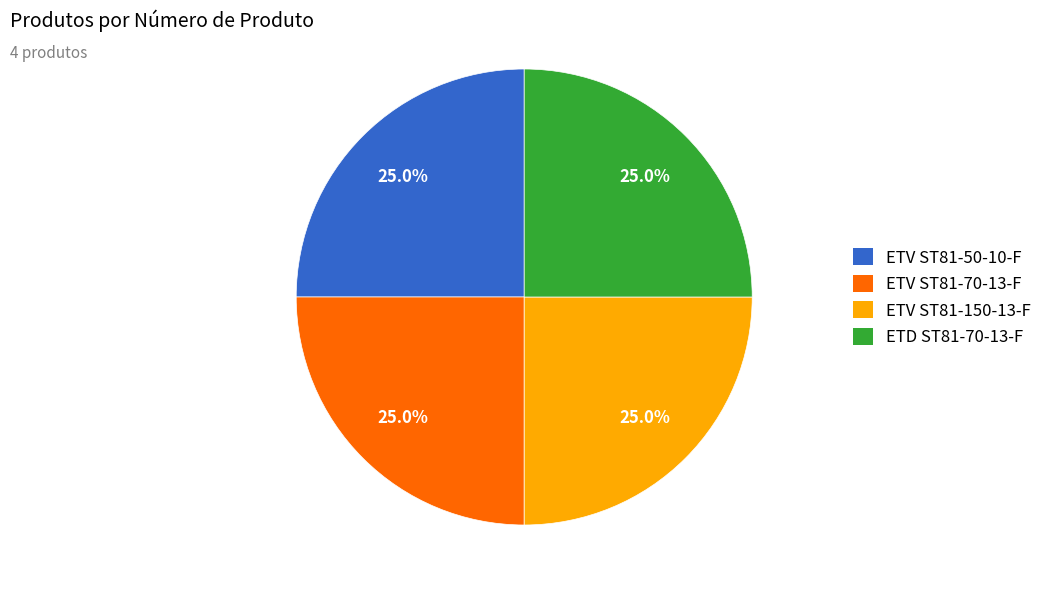

Is there any slice that represents more than half of the pie?

No